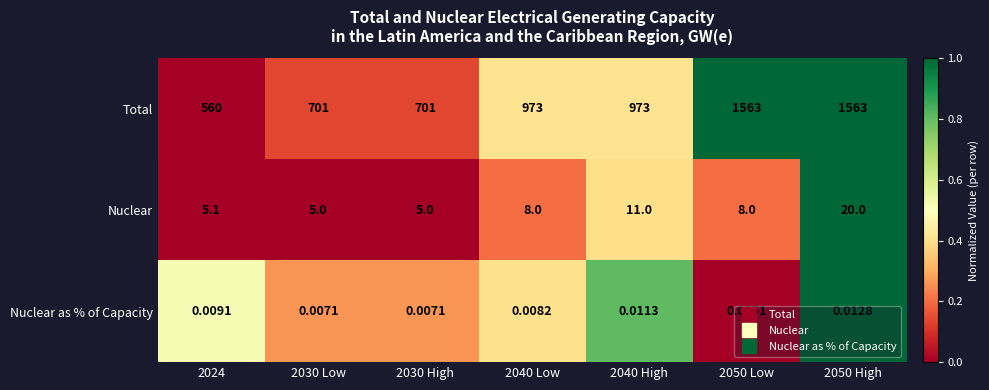

Is the value of Nuclear as % of Capacity at 2024 greater than the value of Total at 2040 Low?

No